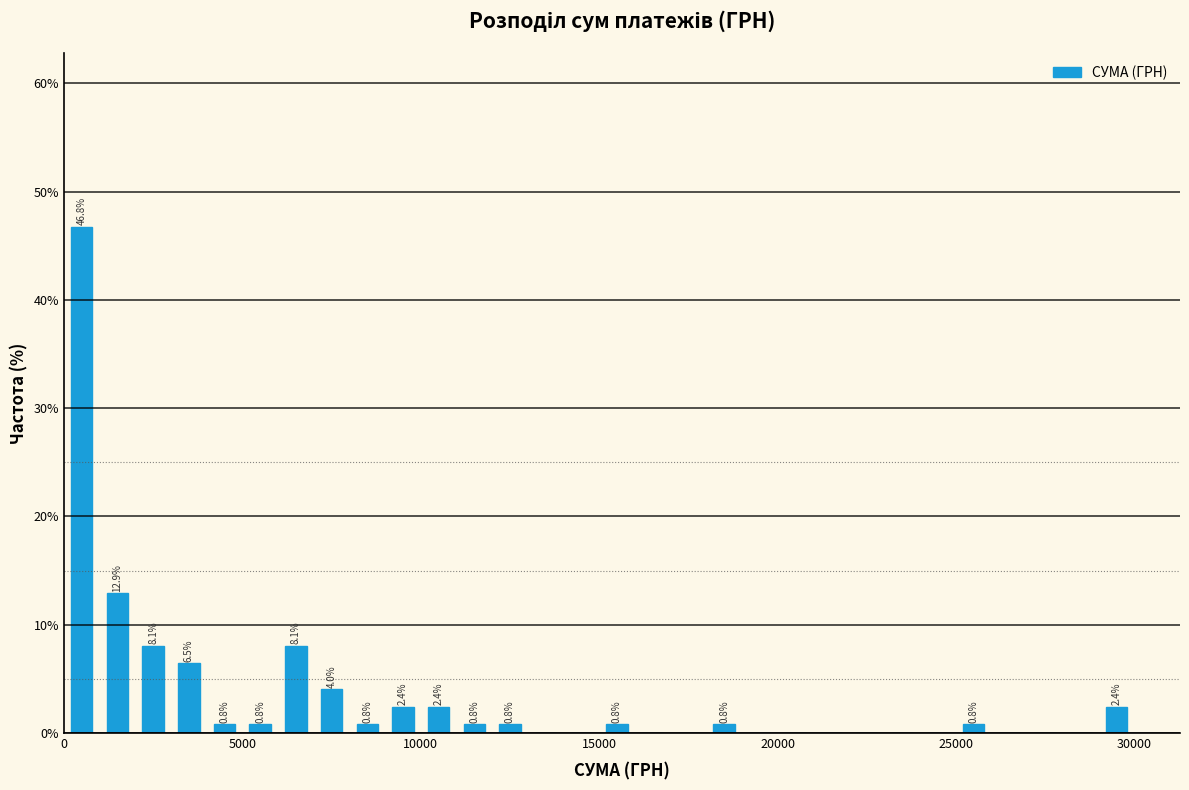

Around what value on the x-axis is the tallest bar? Give the approximate position of its centre, as read against the axis.

500